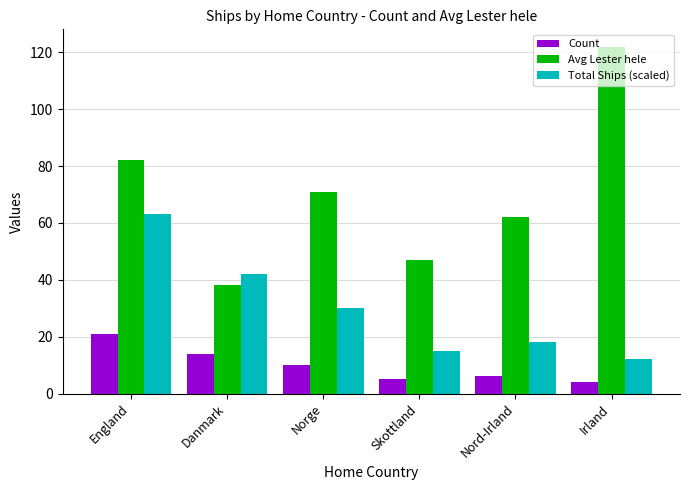

What is the sum of the Count values at Irland and Nord-Irland?

10